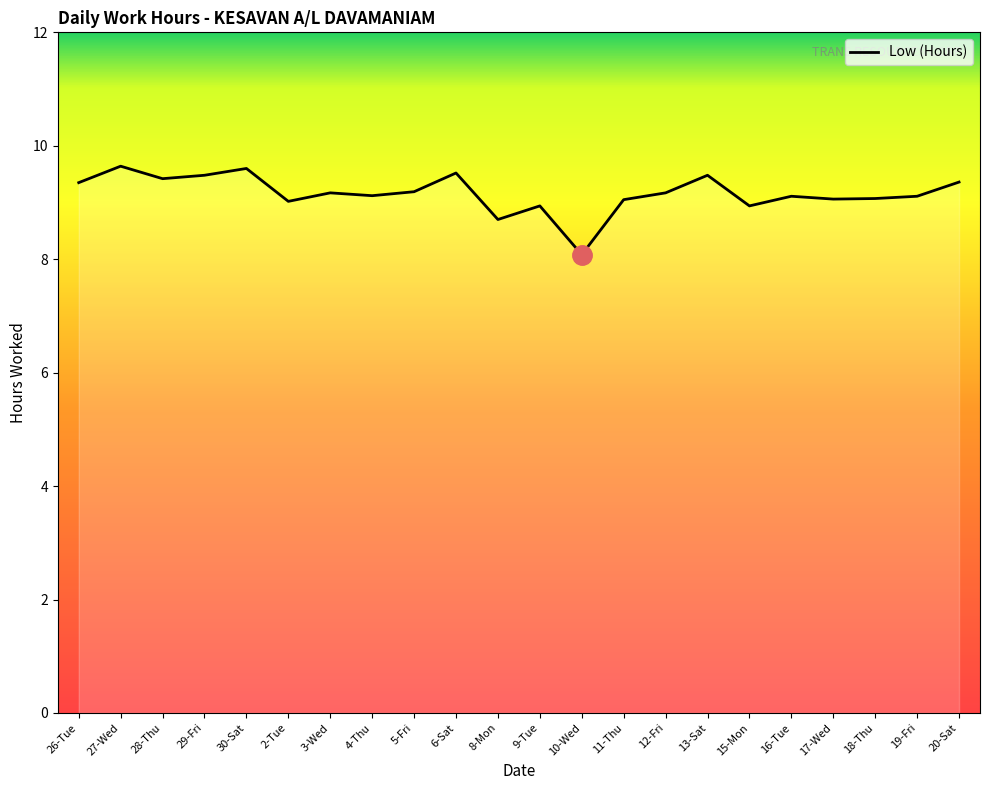

What position from the right is 10-Wed?

10